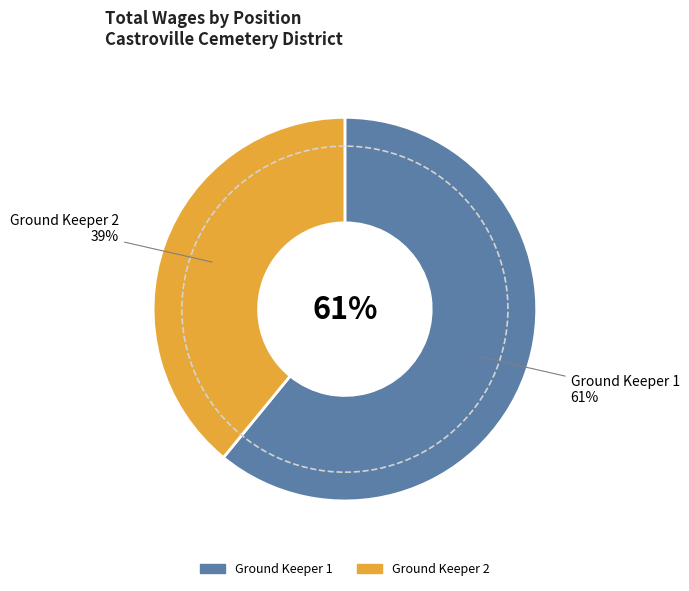

Is it true that Ground Keeper 1 is 61% of the pie?

True